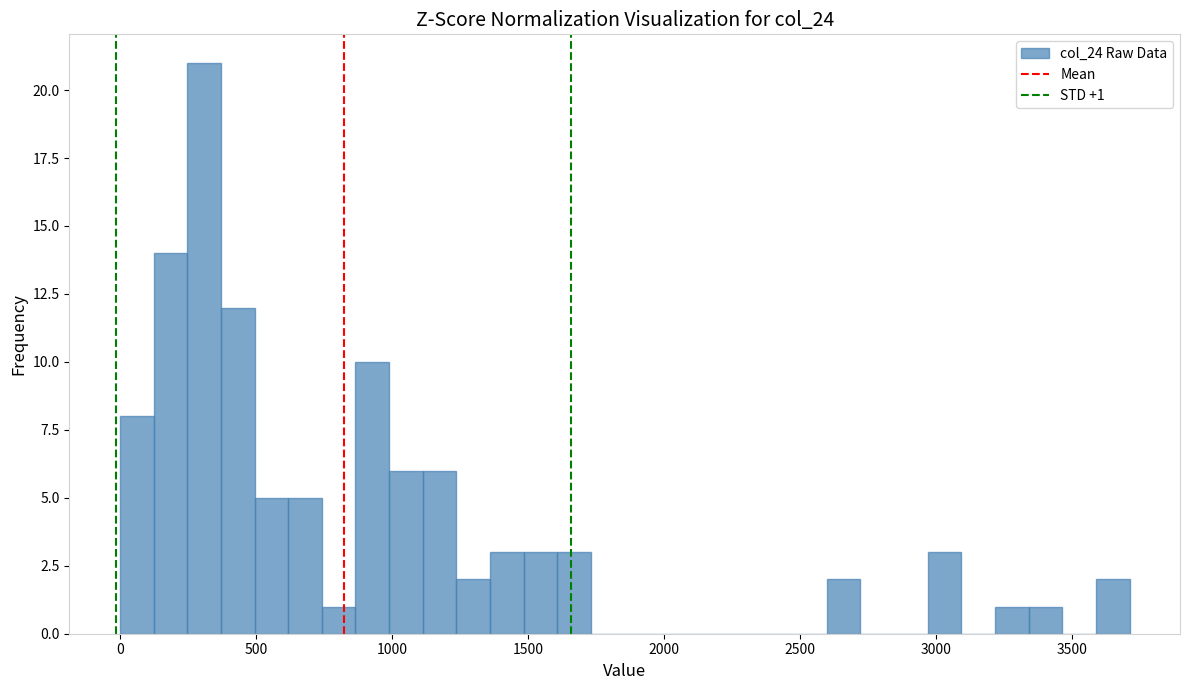

Around what value on the x-axis is the tallest bar? Give the approximate position of its centre, as read against the axis.

300